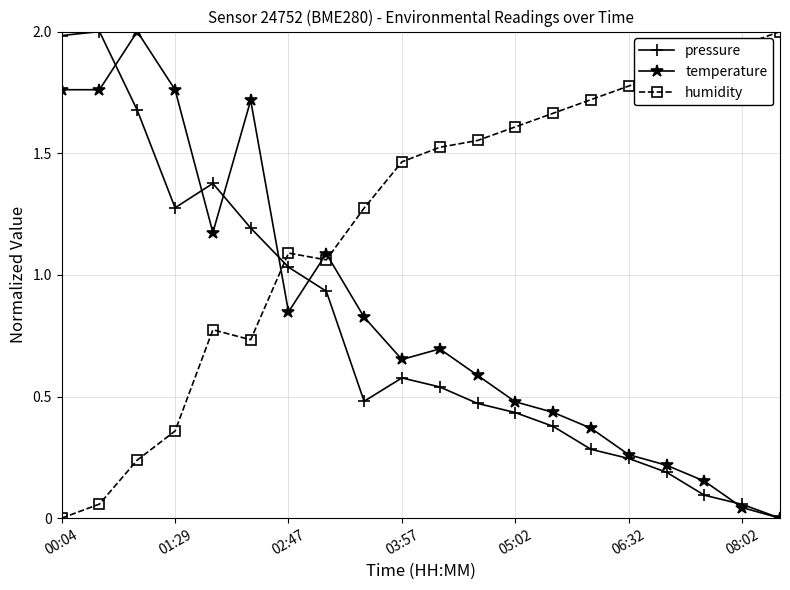

Which series has the largest total across all categories?

humidity